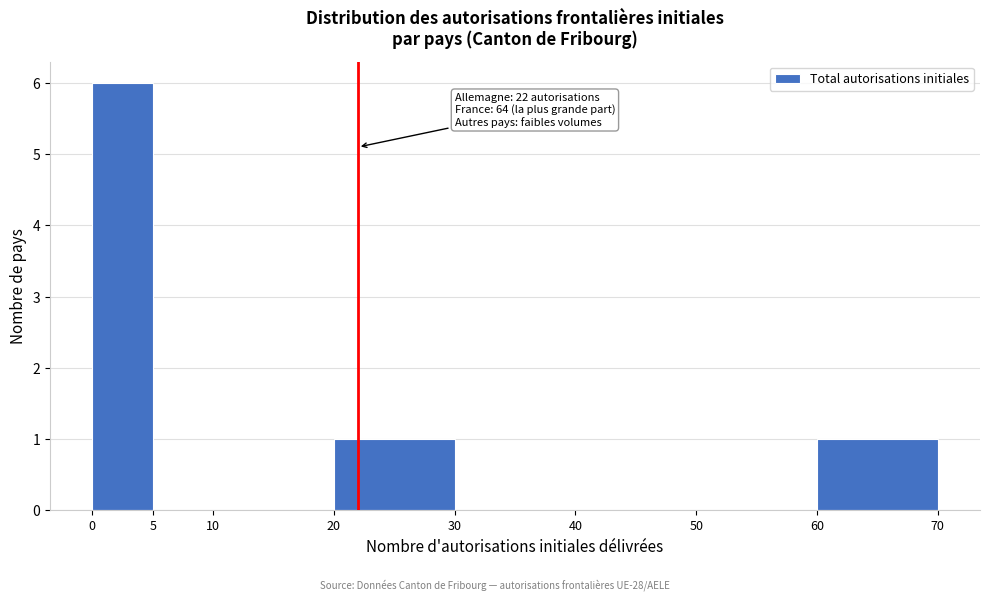

Over which range of the x-axis is the bar tallest?

0 to 5